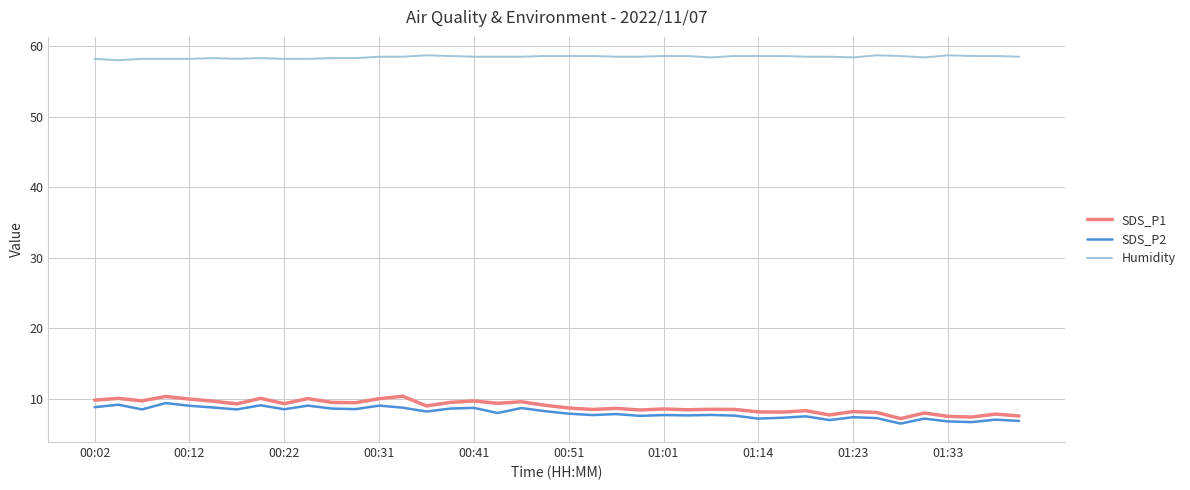

What is the maximum value shown in the chart?

58.7